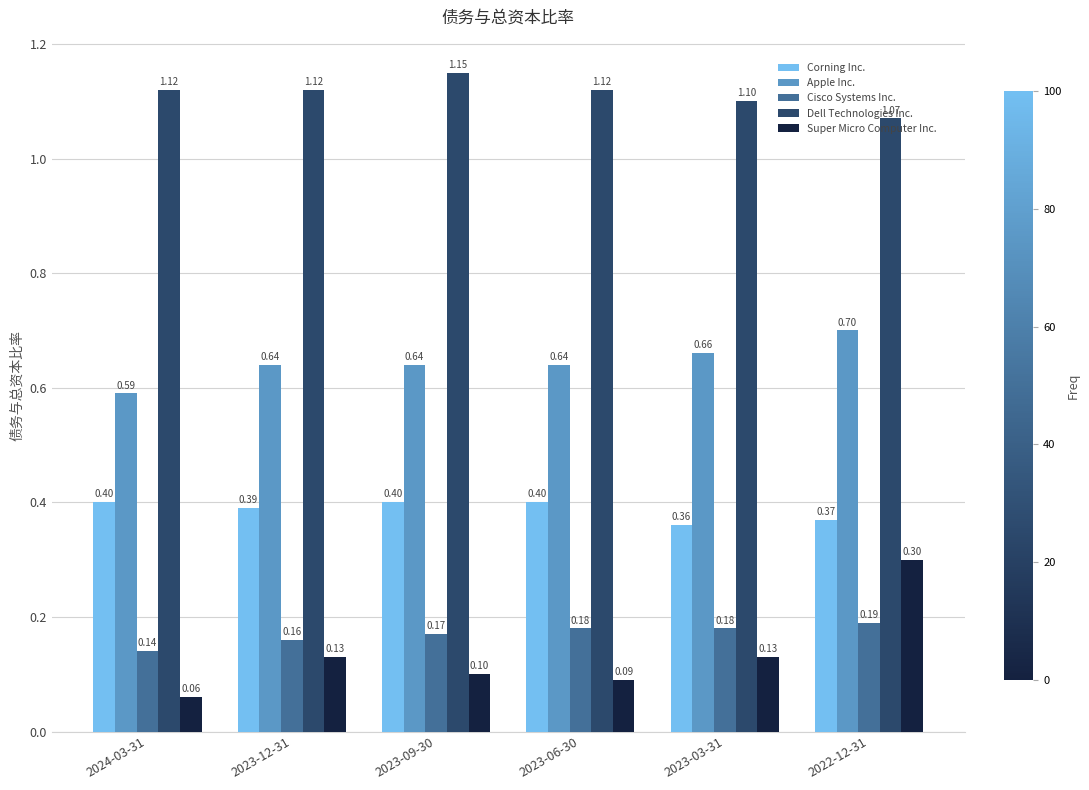

What is the spread (max minus min) of values at 2022-12-31?

0.9